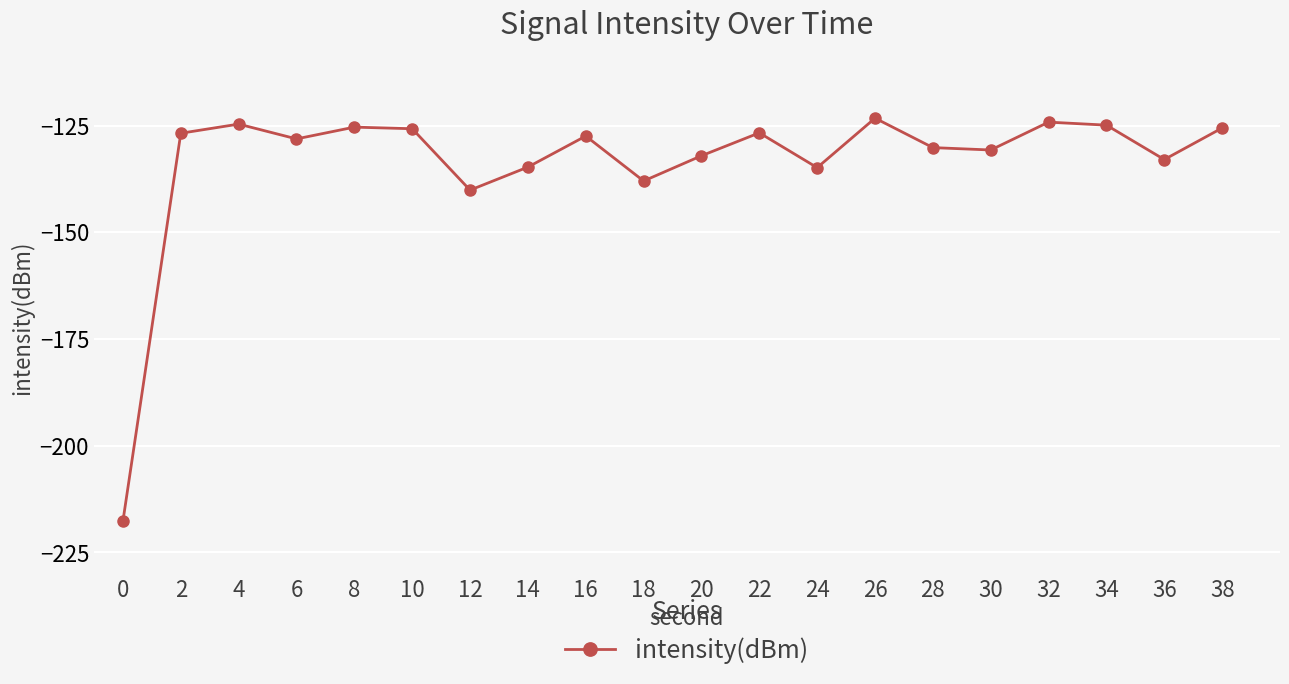

How many data points does each series have?

20